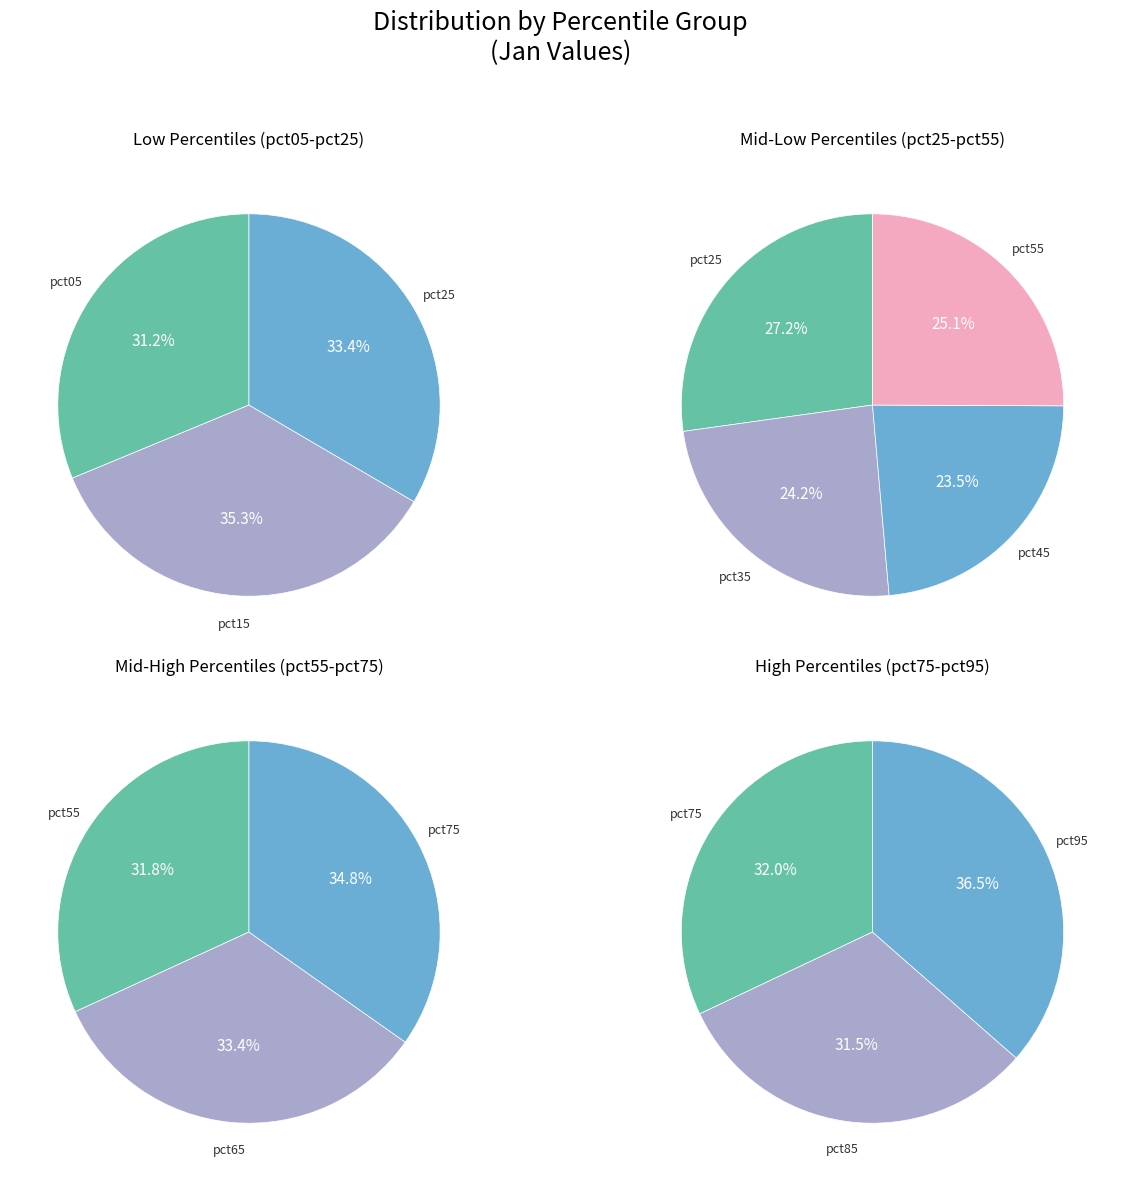

Which has a higher value, pct05 or pct35?

pct05